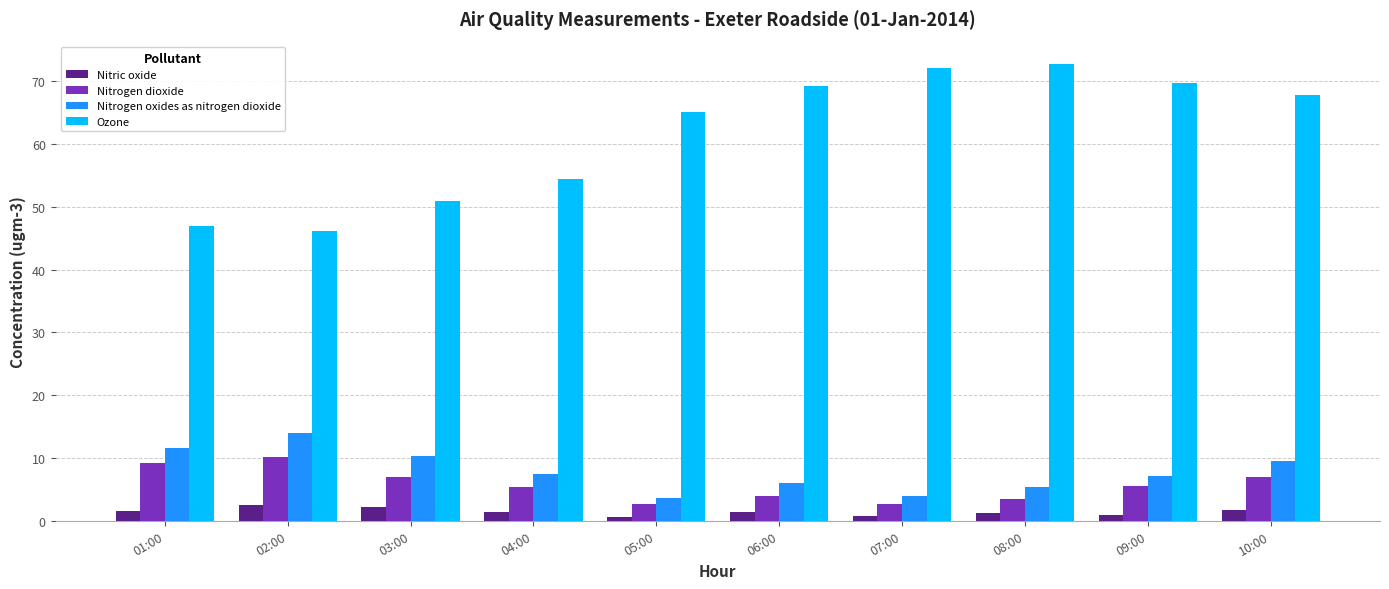

The value of Nitrogen oxides as nitrogen dioxide at 01:00 is 6.0. True or false?

False